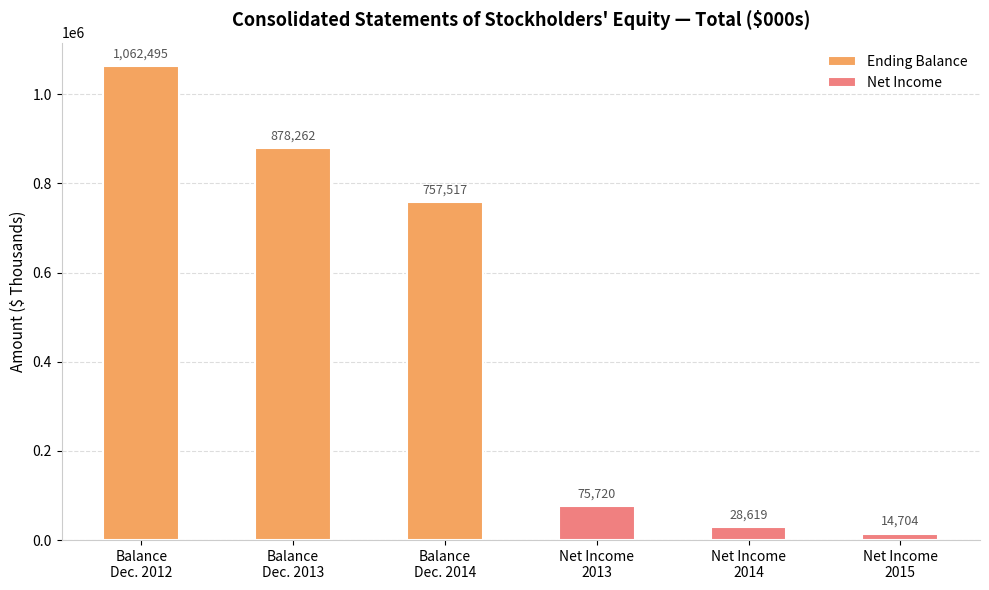

What is the maximum value for Ending Balance?

1062495